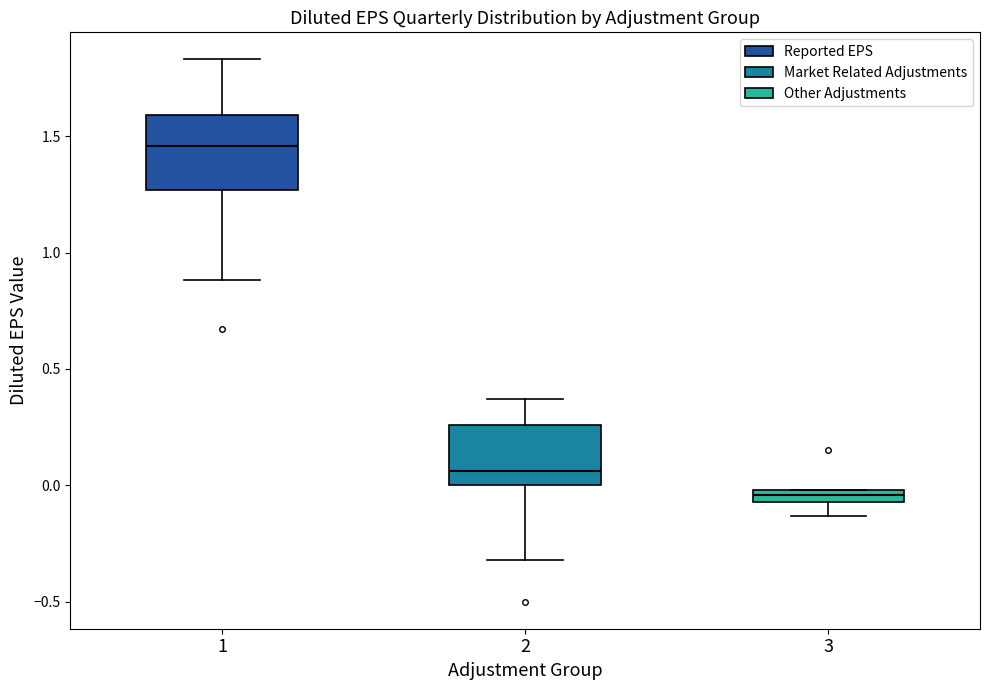

Where is the lower edge of the box at x = 2 on the y-axis? The values are not printed on the chart, so give them approximately, as read against the axis.

0.00